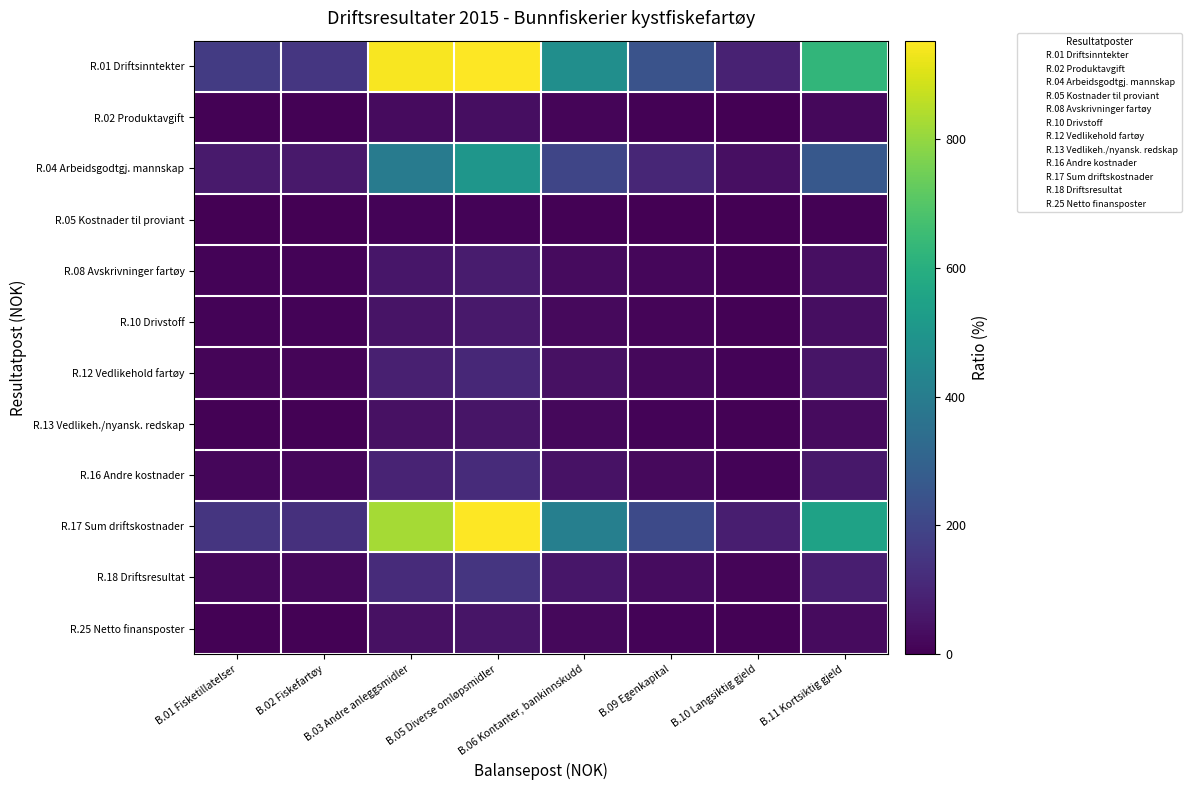

Count the number of data series in this chart.

12